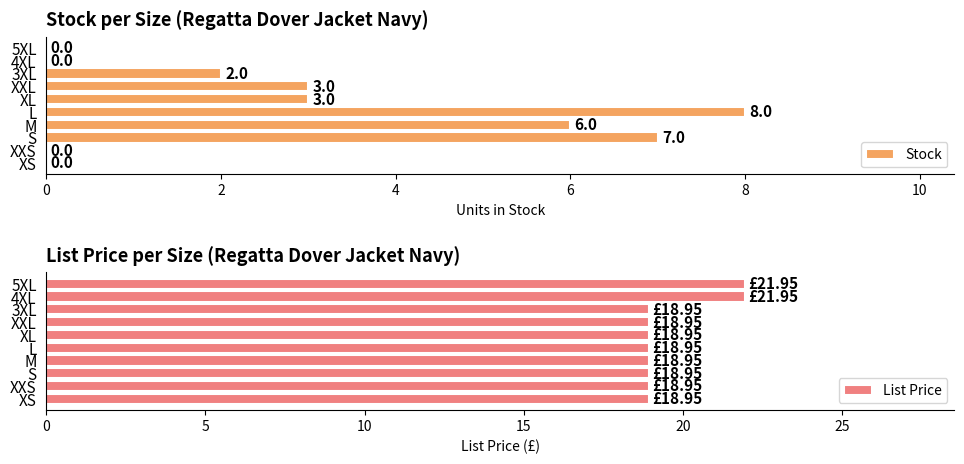

Is it true that List Price equals 18.9 at XXS?

True